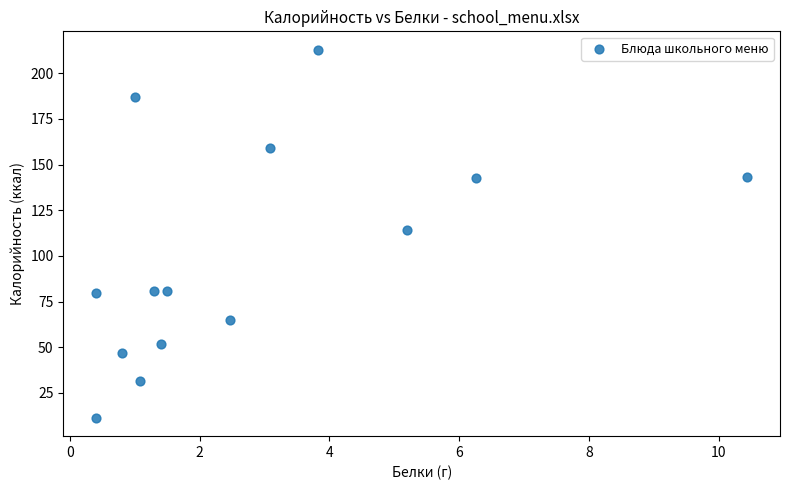

What is the range of X values (max minus min)?

10.0